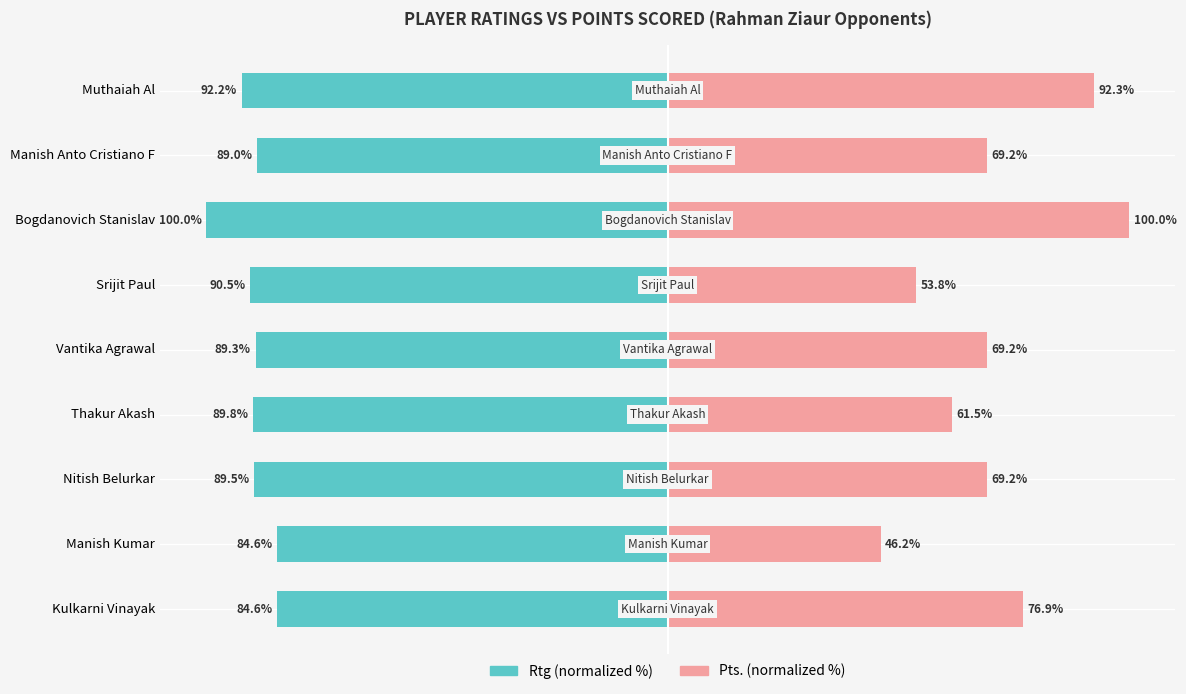

Does the chart contain stacked bars?

No